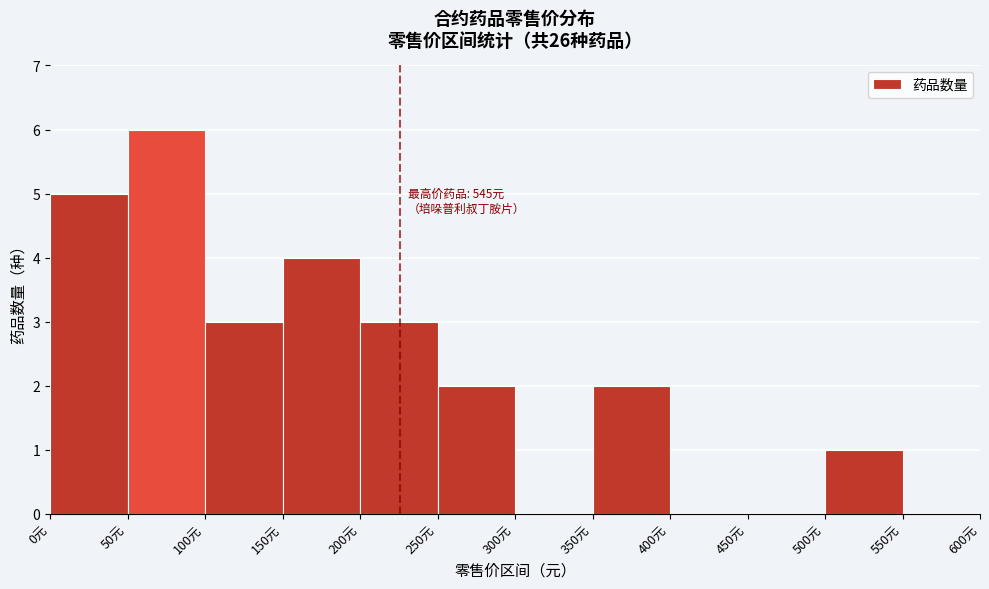

Which range on the x-axis has the tallest bar?

50 to 100